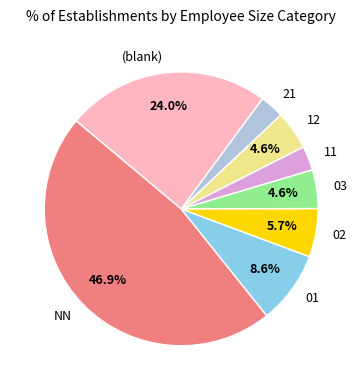

Combined, do 12 and 02 account for over 50%?

No